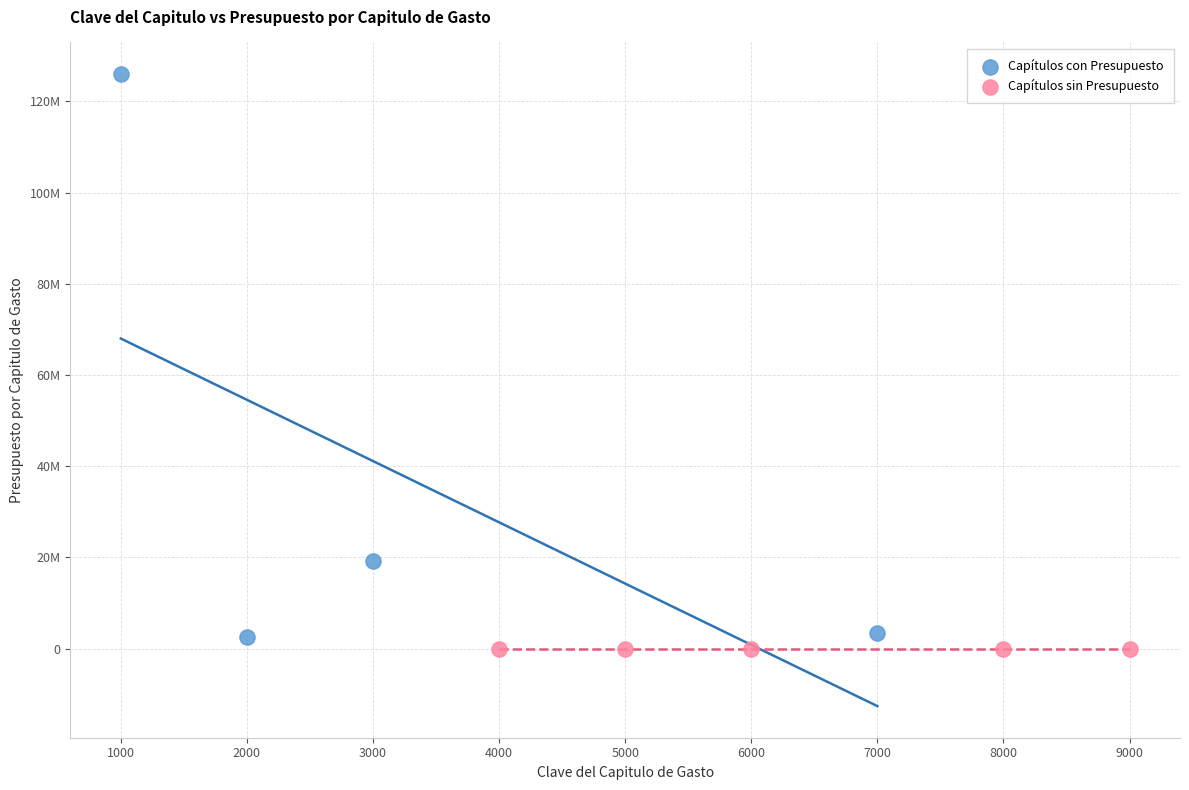

Which series reaches the maximum Y coordinate?

Capítulos con Presupuesto